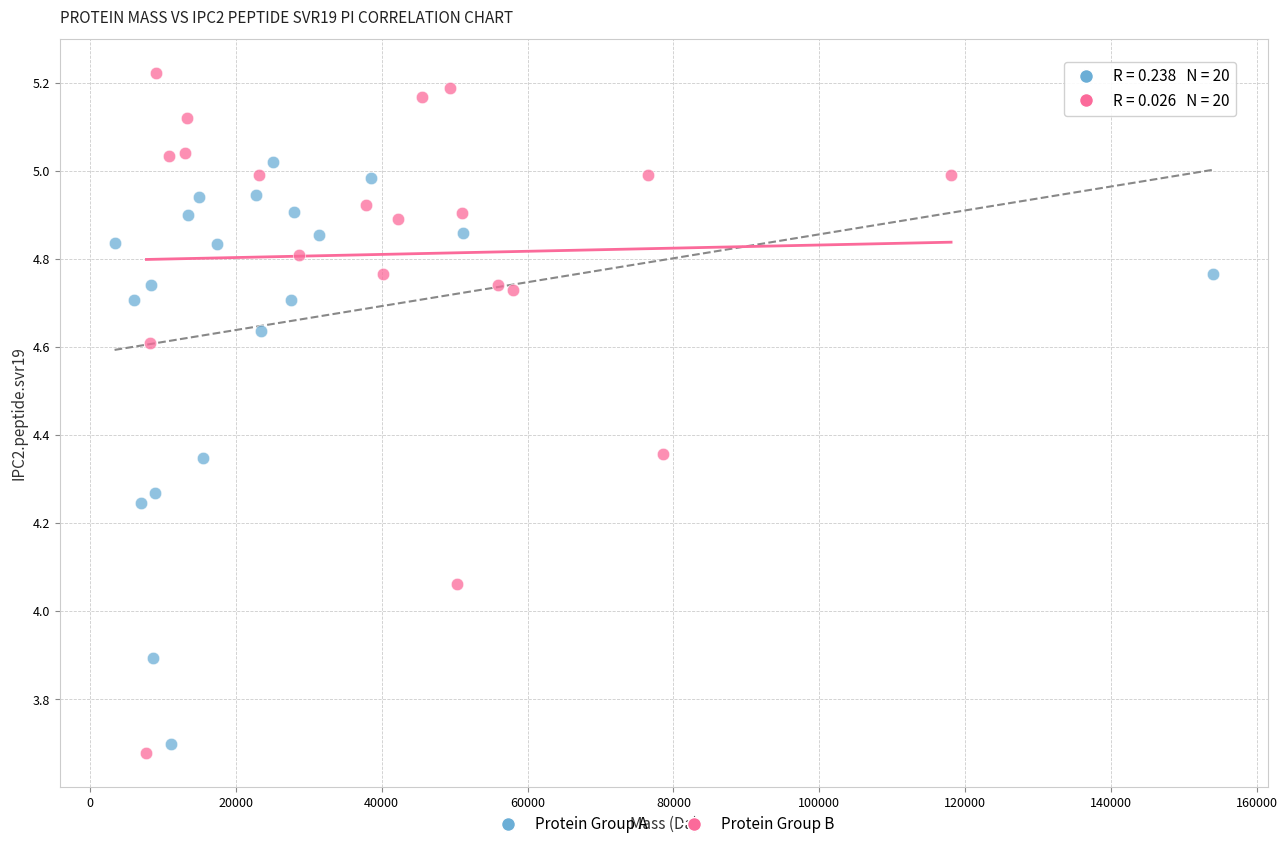

Which series has the widest spread of Y values?

Protein Group B